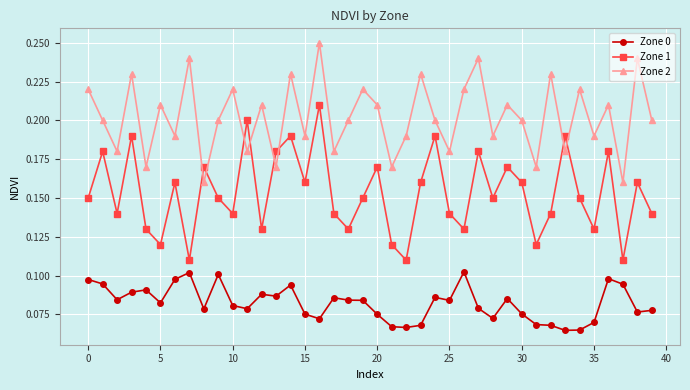

Is this an area chart (filled region under the line)?

No